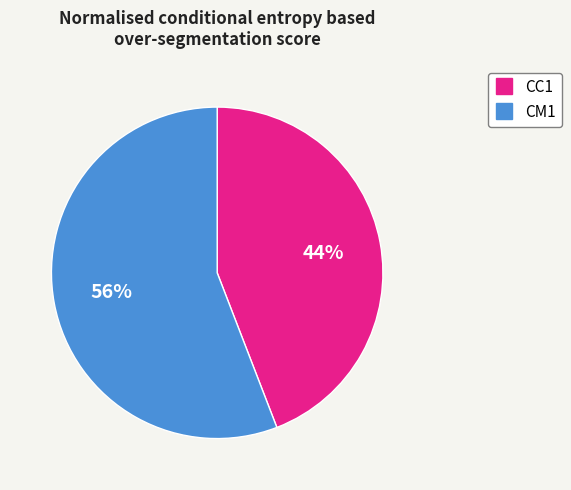

To the nearest percent, what is the difference between the CC1 and CM1 slice percentages?

12%